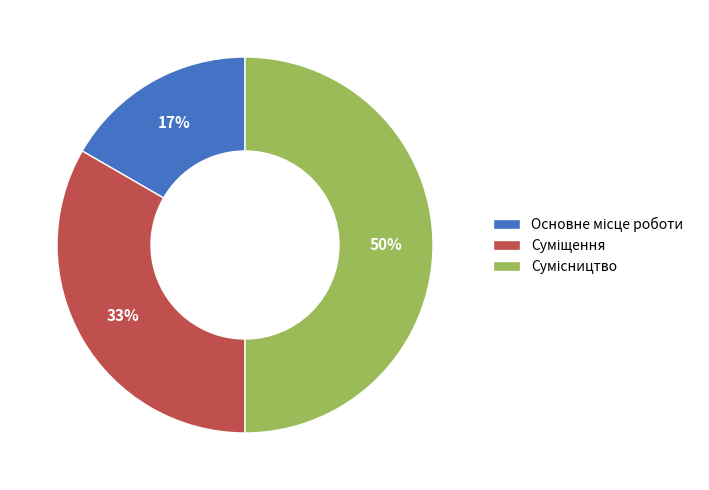

To the nearest percent, what is the average slice percentage?

33%